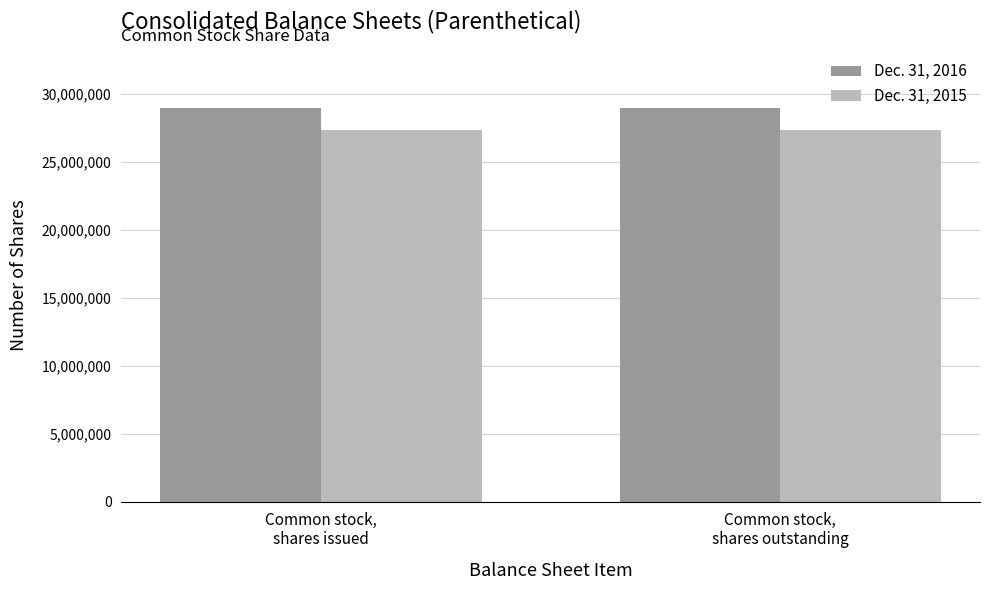

Reading right to left, extract all data points from this chart.

Dec. 31, 2016: 28937185	28937185
Dec. 31, 2015: 27346780	27346780